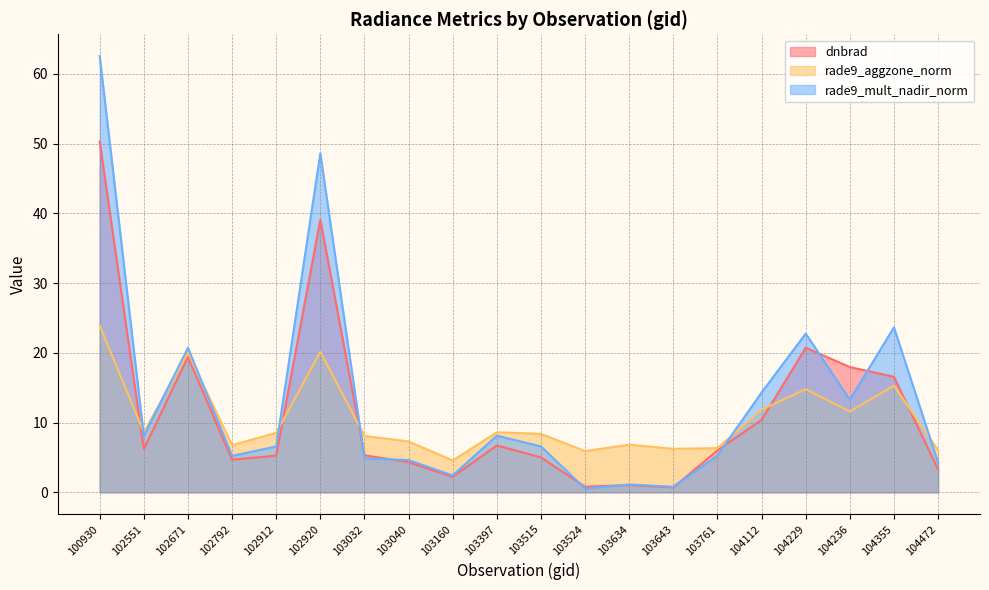

Is the value of dnbrad at 102912 greater than the value of rade9_mult_nadir_norm at 104355?

No